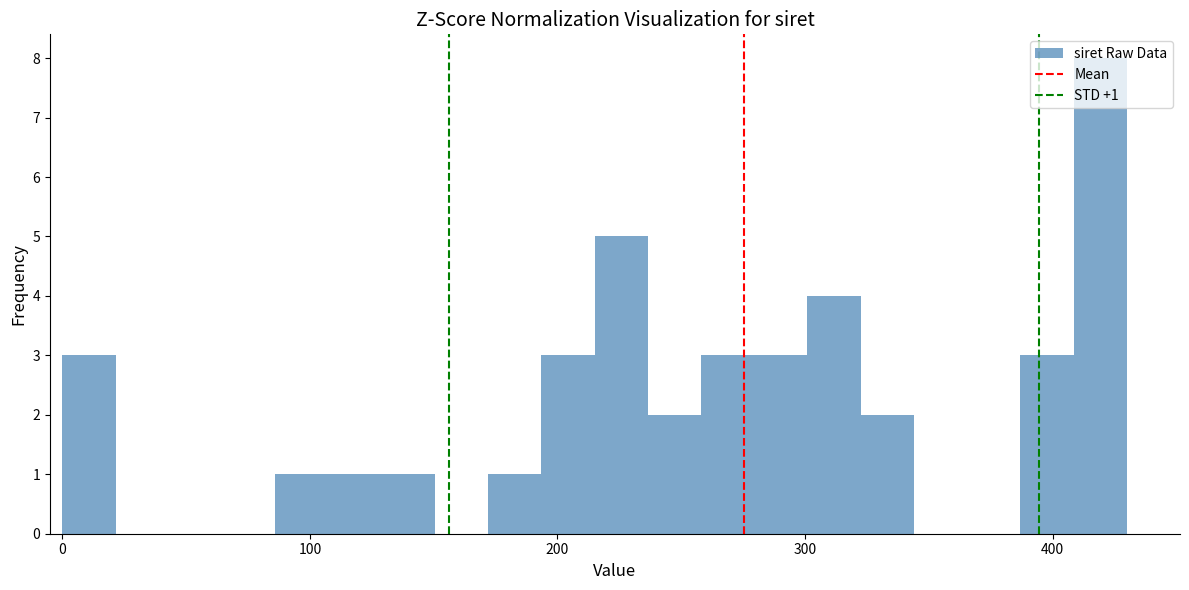

Read against the x-axis, roughly where is the centre of the tallest bar?

420